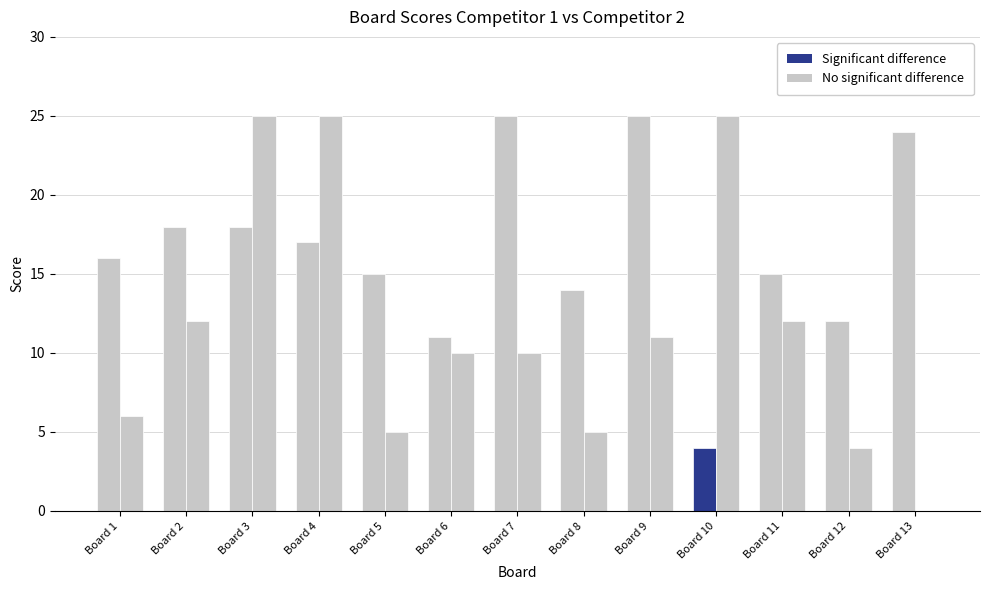

Count the number of data series in this chart.

2